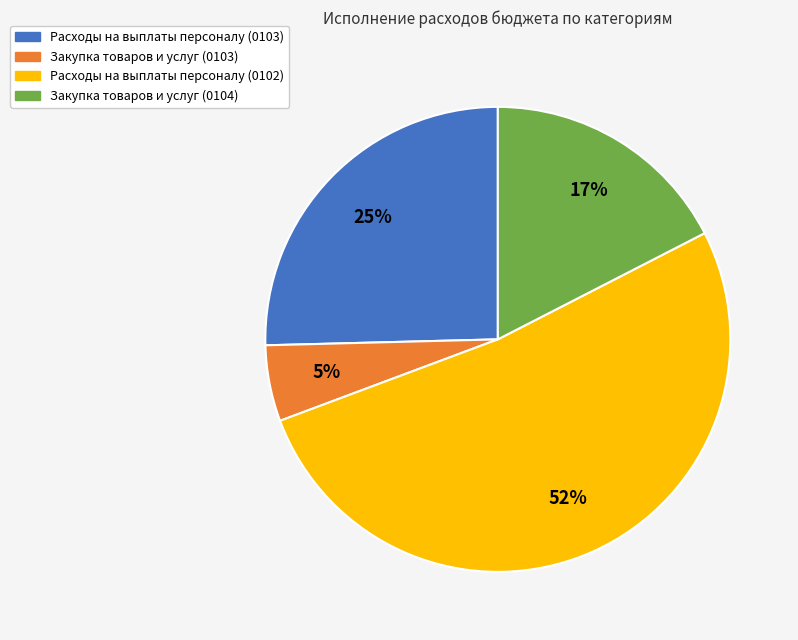

To the nearest percent, what is the difference between the largest and smallest slice percentages?

47%